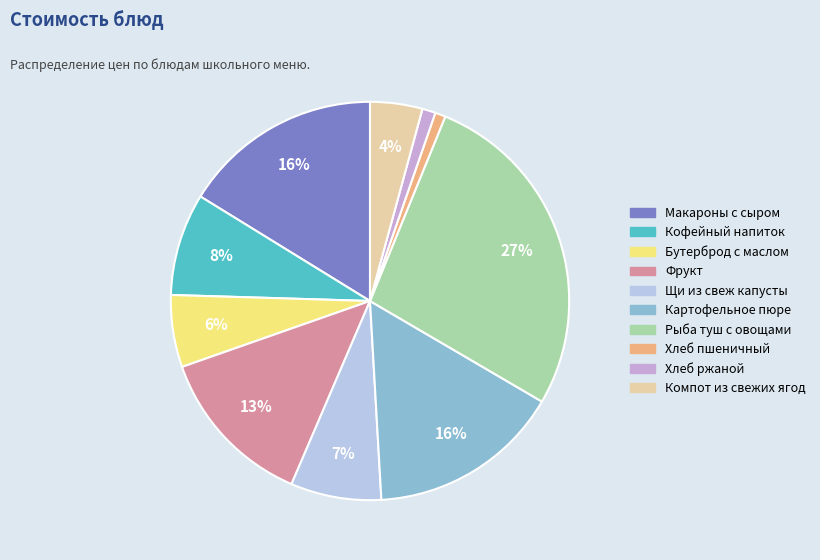

Is it true that Рыба туш с овощами is 27% of the pie?

True